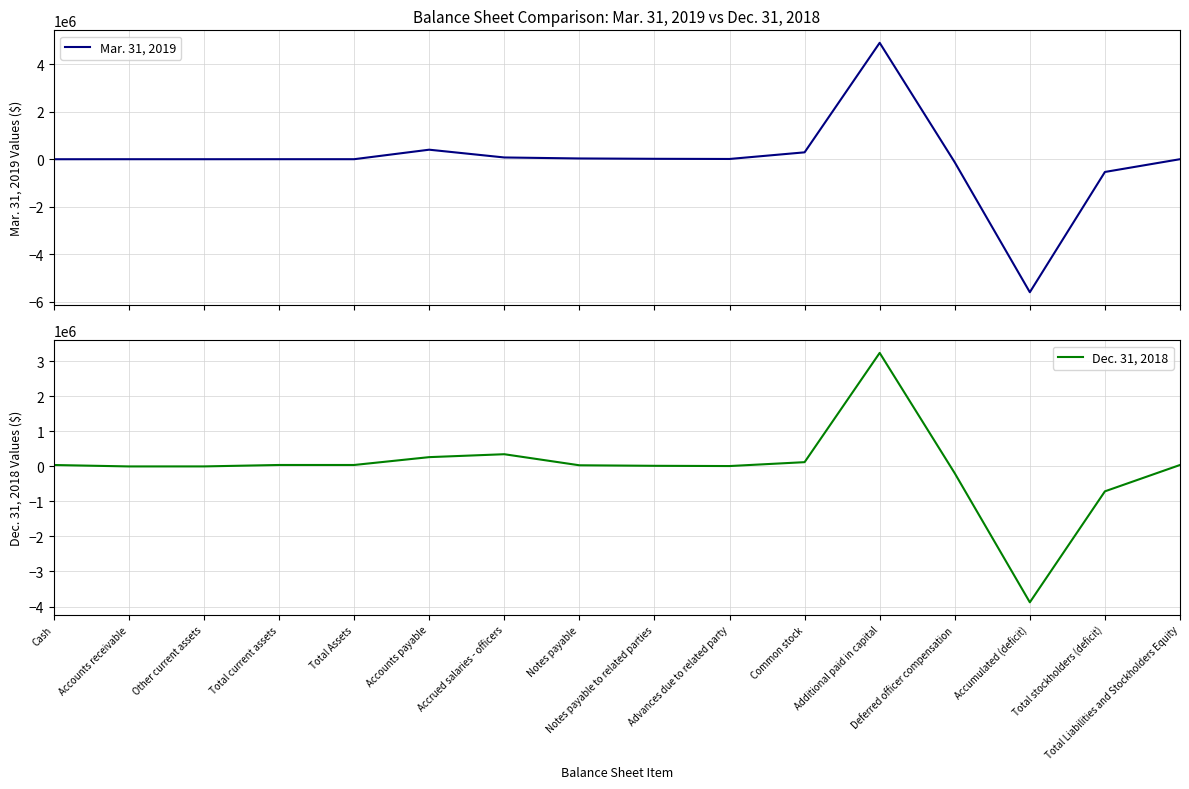

Where is the first local maximum for Mar. 31, 2019?

Accounts receivable